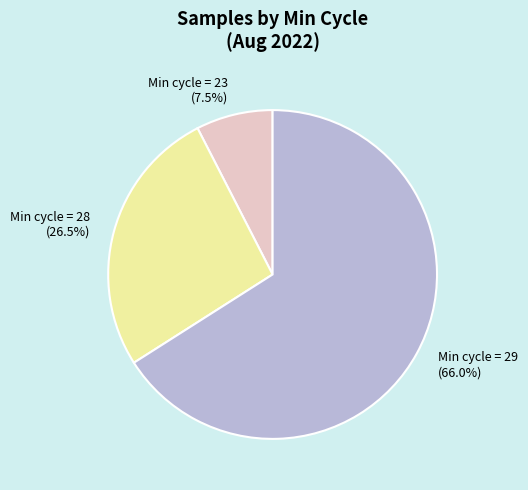

What is the total percentage of Min cycle = 28 and Min cycle = 29?

92.5%